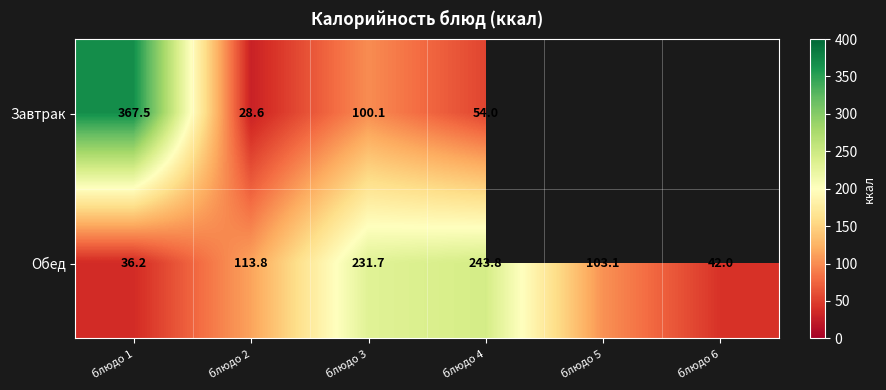

Is the value of Завтрак at блюдо 4 greater than the value of Обед at блюдо 3?

No